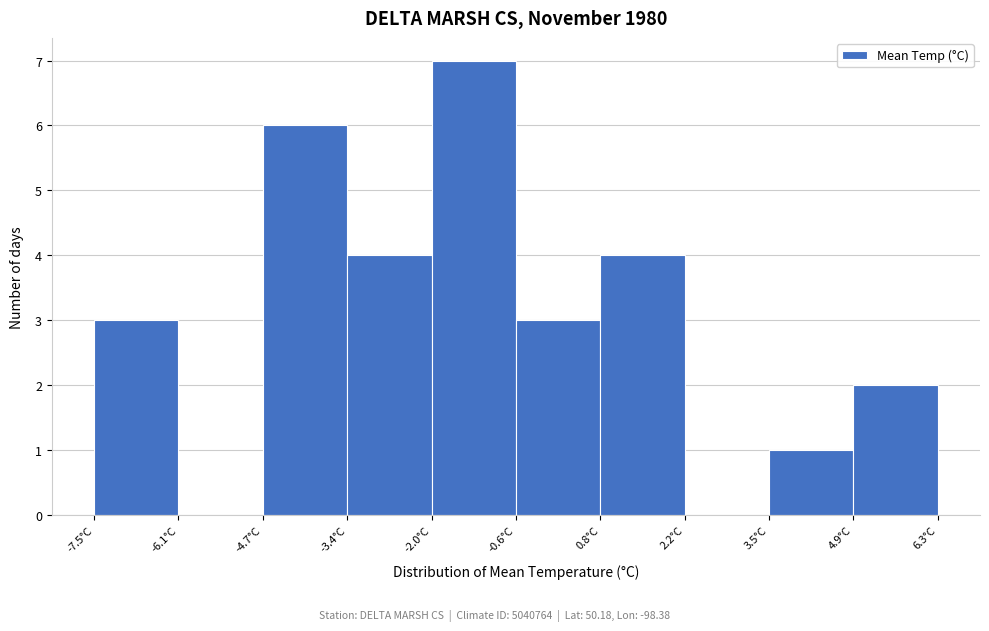

Reading left to right, transcribe this chart: for each bar, give the range it covers on the x-axis and its height. Neither the bar edges nor the heights are printed on the chart, so give them approximately, as read against the axes.

-7.50 to -6.12: 3
-6.12 to -4.74: 0
-4.74 to -3.36: 6
-3.36 to -1.98: 4
-1.98 to -0.60: 7
-0.60 to 0.78: 3
0.78 to 2.16: 4
2.16 to 3.54: 0
3.54 to 4.92: 1
4.92 to 6.30: 2